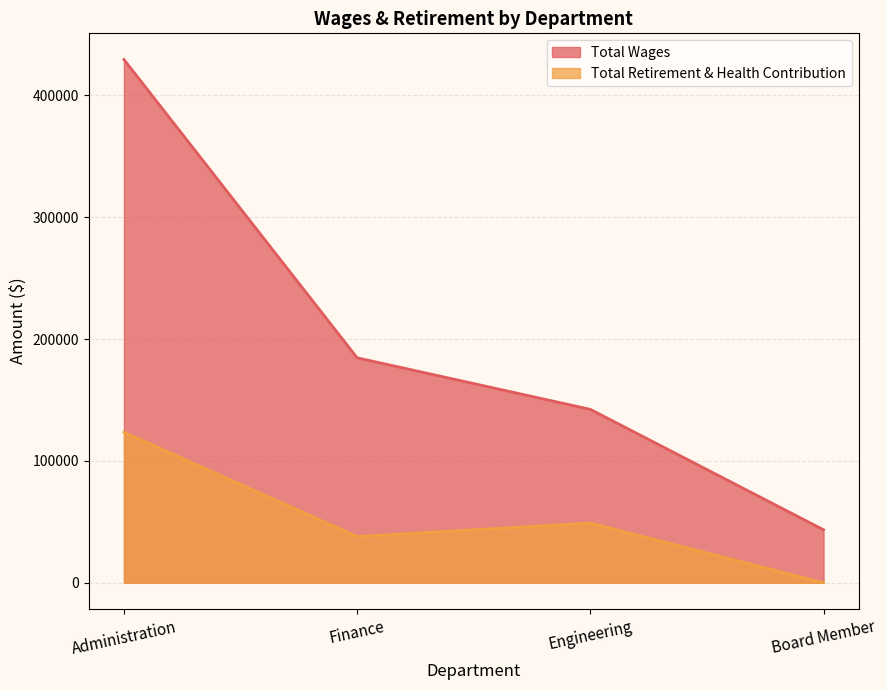

True or false: Total Wages and Total Retirement & Health Contribution cross at least once.

False